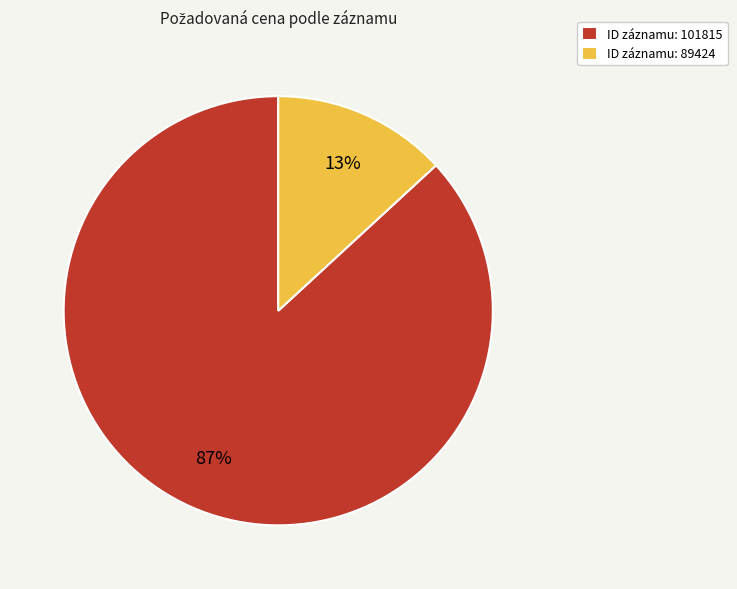

What is the largest slice in the pie chart?

ID záznamu: 101815